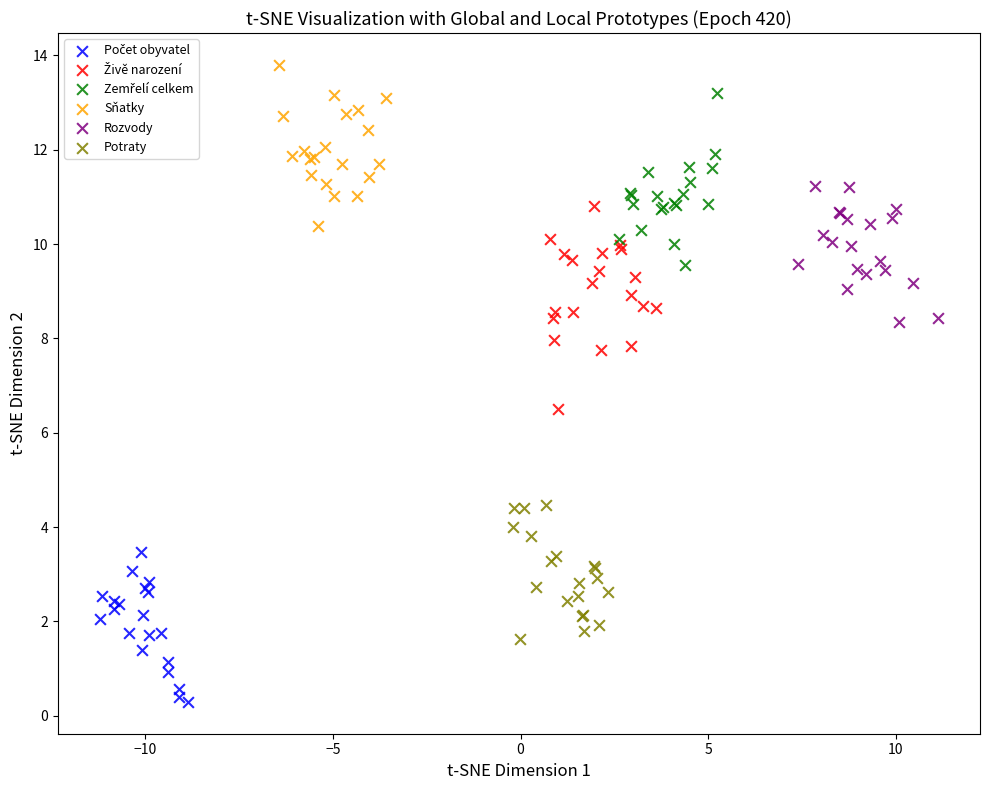

Which series reaches the maximum Y coordinate?

Sňatky